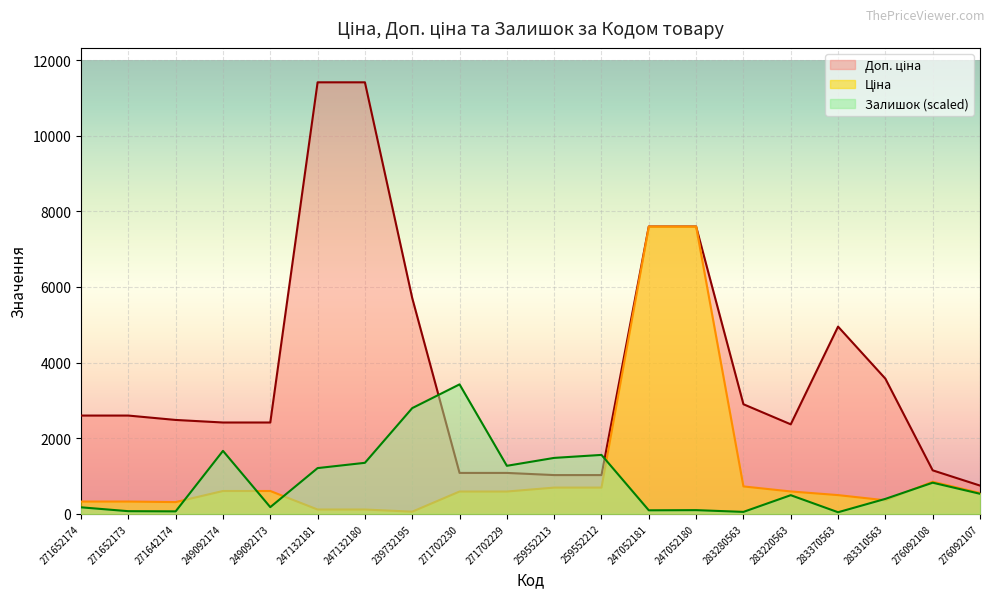

What is the spread (max minus min) of values at 276092108?

326.5